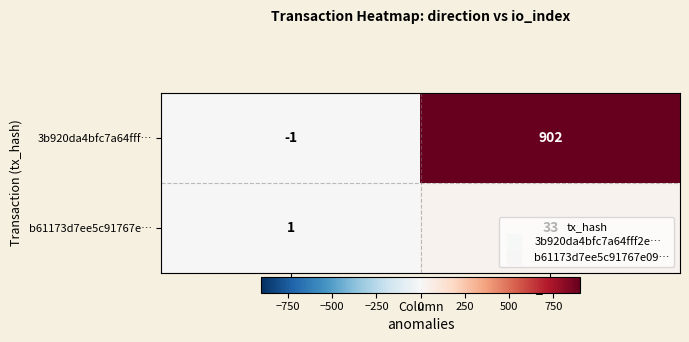

Is it true that b61173d7ee5c91767e… equals 33 at io_index?

True